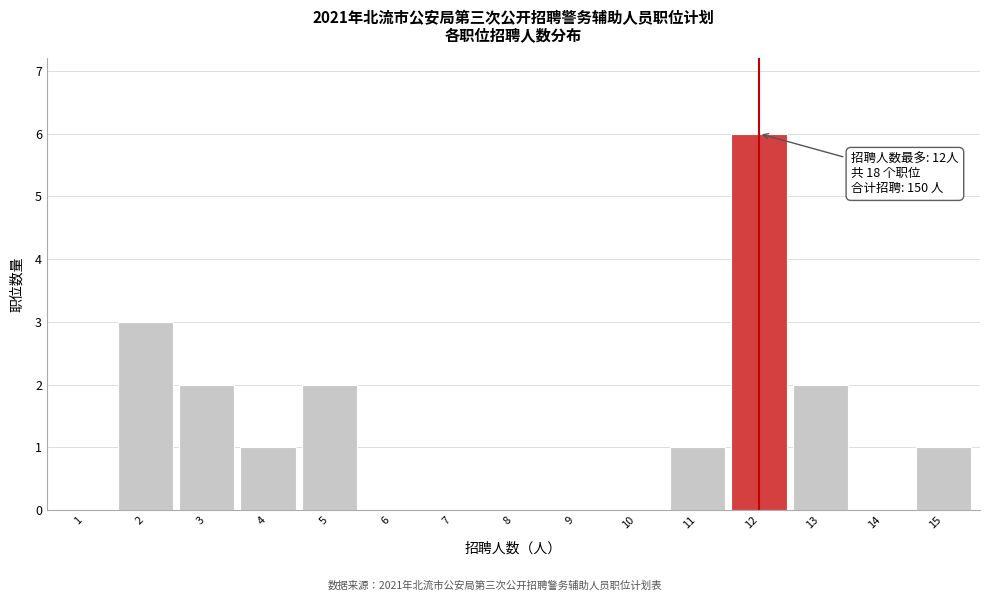

Reading left to right, extract all data points from this chart.

1=0	2=3	3=2	4=1	5=2	6=0	7=0	8=0	9=0	10=0	11=1	12=6	13=2	14=0	15=1